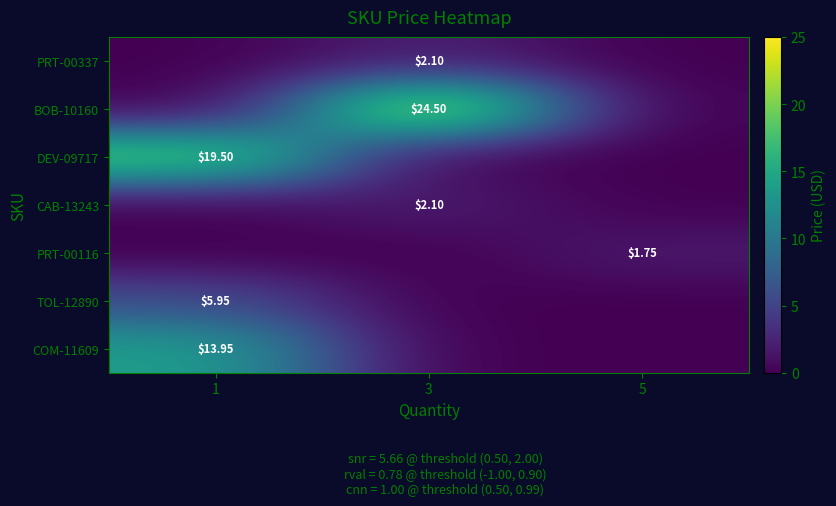

List the labels in order of row_1 value, largest first.

3, 1, 5